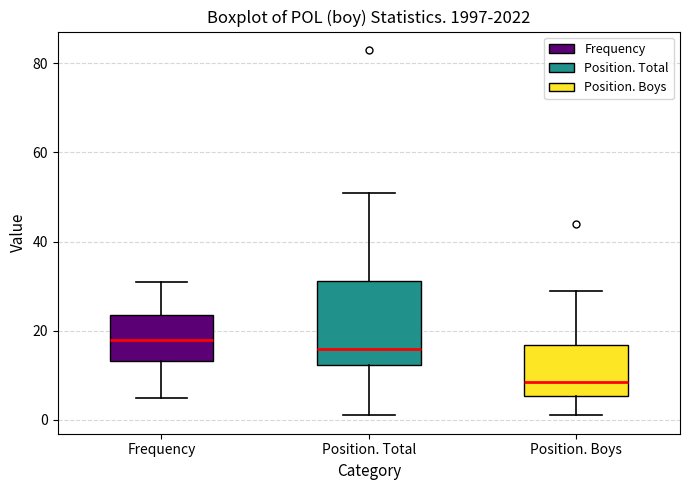

Reading left to right, transcribe this box plot: for each box, give where its median line is, the range the box spans, and where its two whiskers end, as read against the y-axis. The values are not printed on the chart, so give them approximately, as read against the axis.

Frequency: median 18, box 14 to 24, whiskers 6 to 32
Position. Total: median 16, box 12 to 32, whiskers 2 to 52
Position. Boys: median 8, box 6 to 16, whiskers 2 to 30